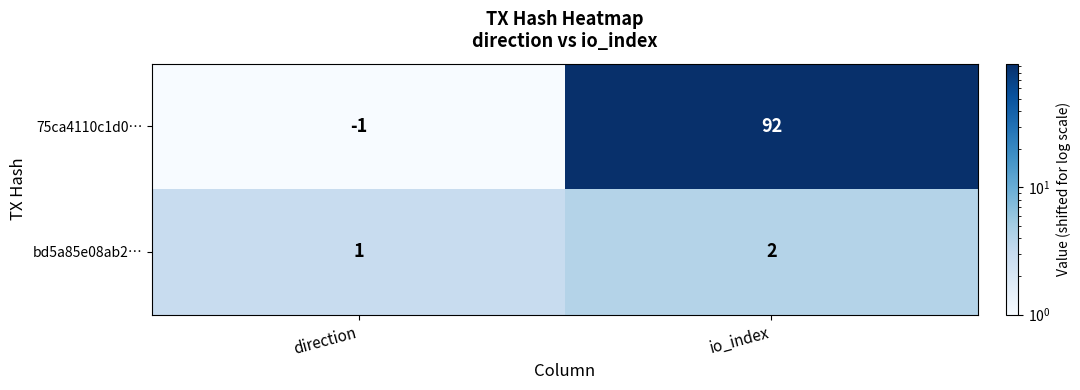

Is it true that 75ca4110c1d0… equals 51 at io_index?

False